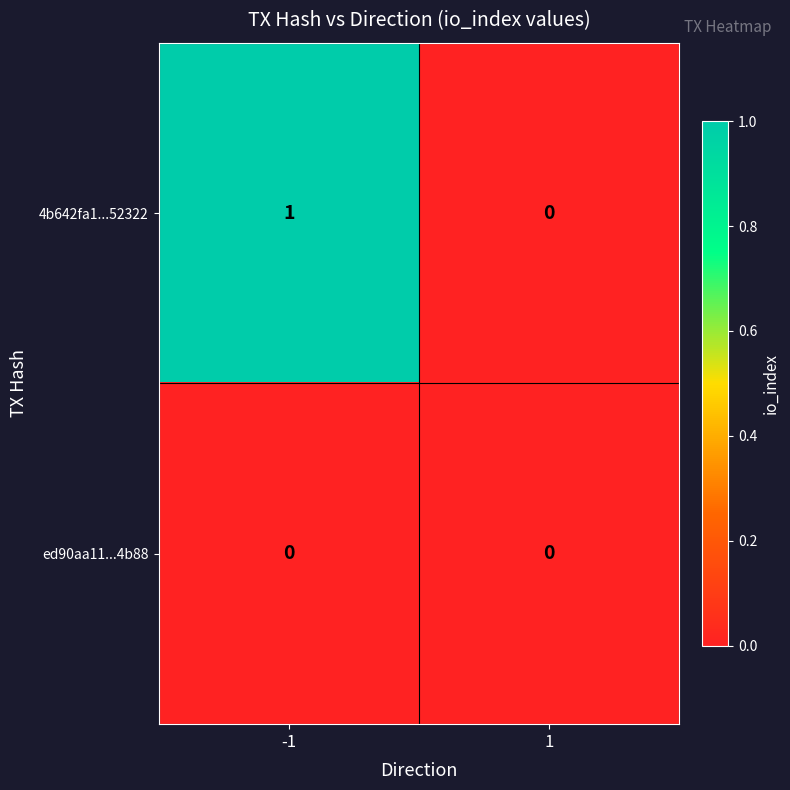

At which category is the sum across all series the highest?

-1